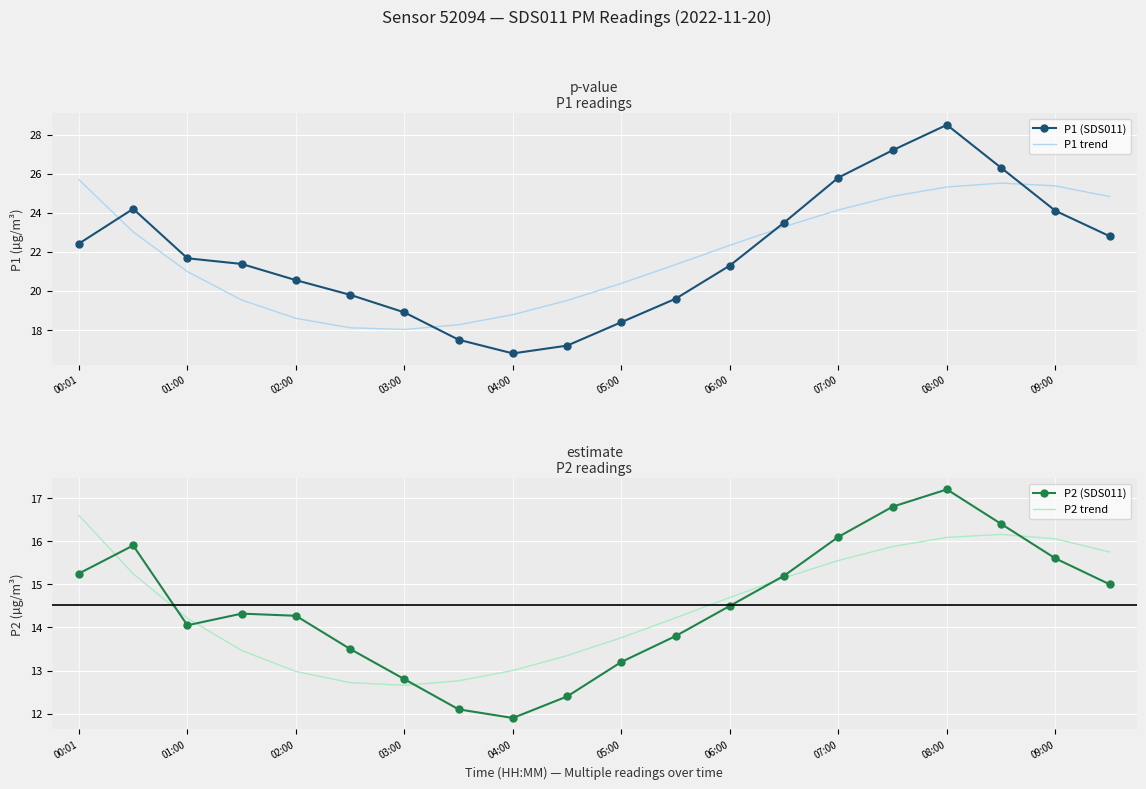

What is the difference between the maximum and second lowest values in the P2 trend series?

3.9